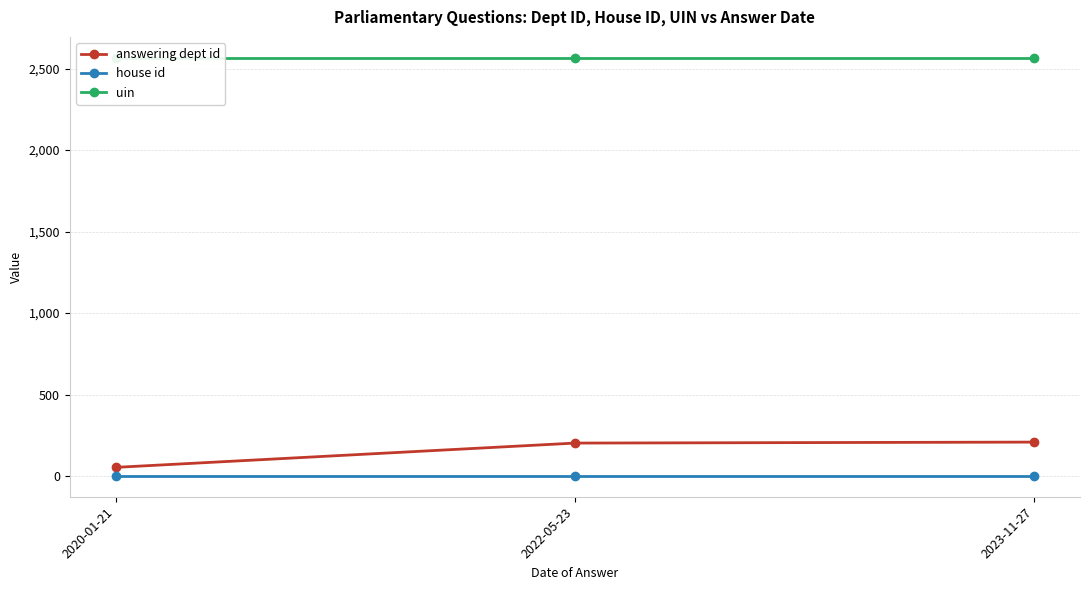

Which series has the largest range (max minus min)?

answering dept id